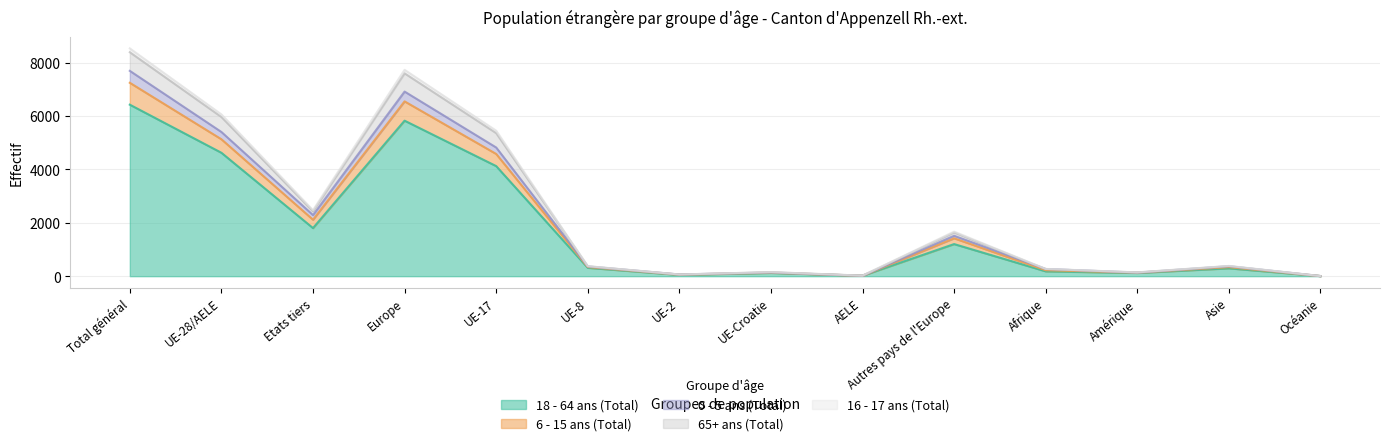

At which label does 18 - 64 ans (Total) reach its peak?

Total général